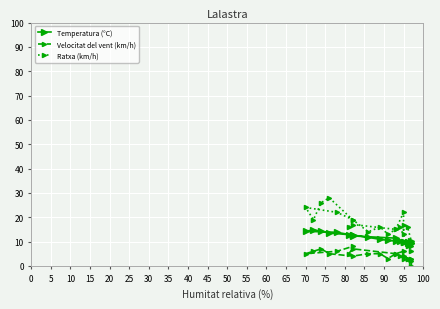

What is the maximum value shown in the chart?

28.0